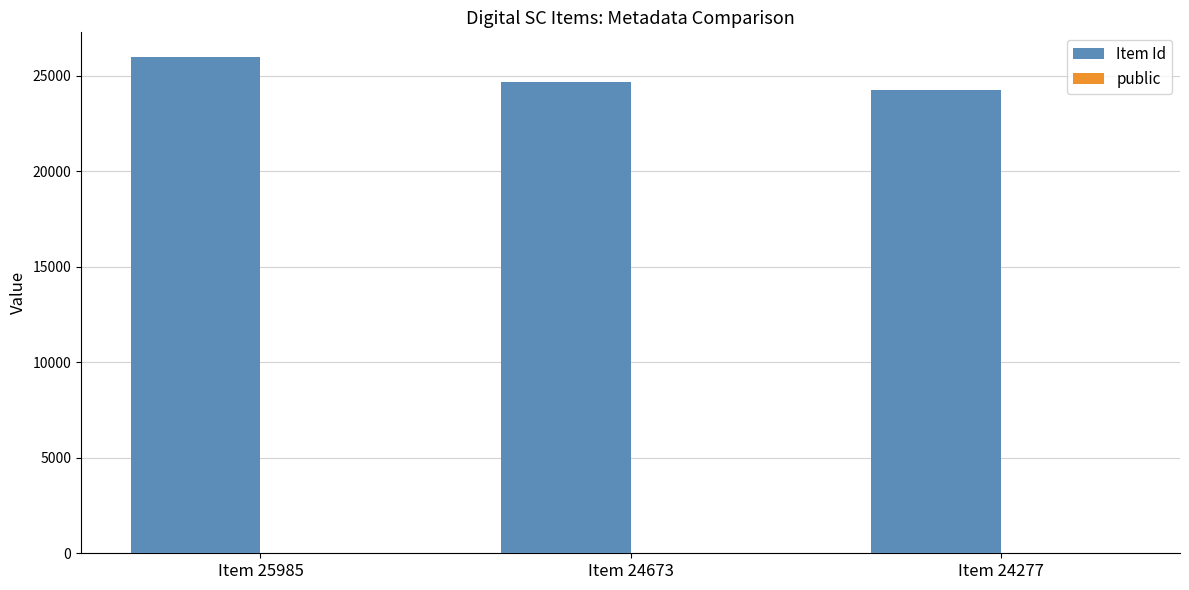

Which series has the largest total across all categories?

Item Id